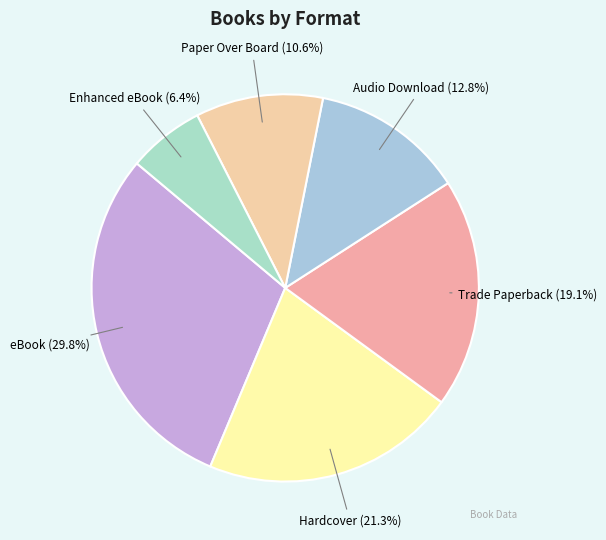

To the nearest percent, what is the difference between the largest and smallest slice percentages?

23%